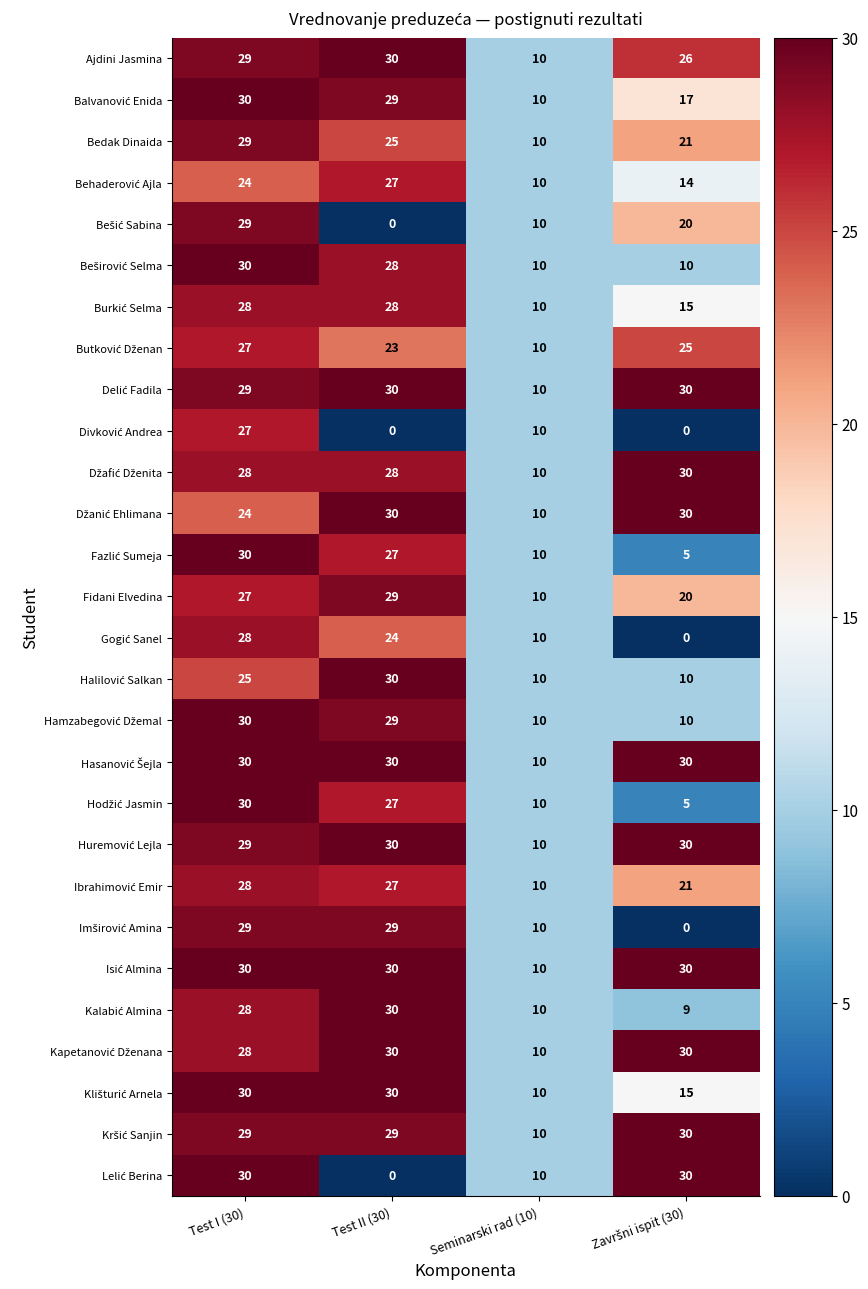

What value does the Ajdini Jasmina series have at Test II (30), to the nearest 10?

30